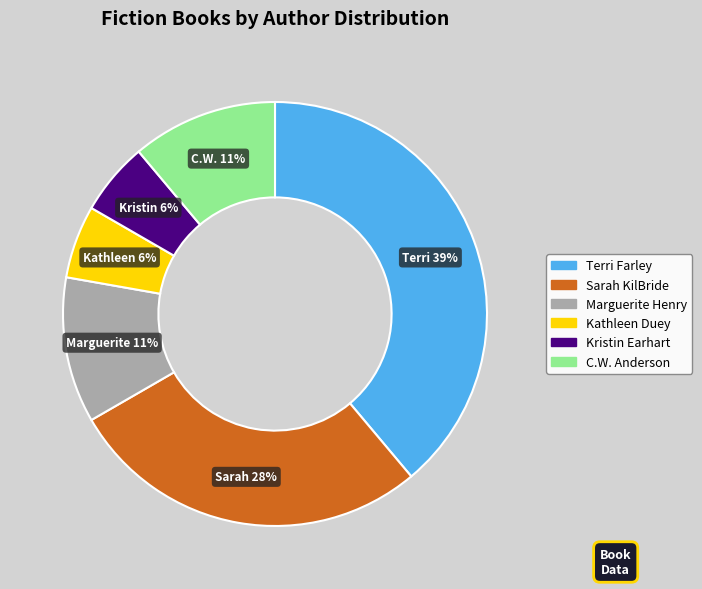

The Marguerite Henry slice represents 11% of the pie. True or false?

True